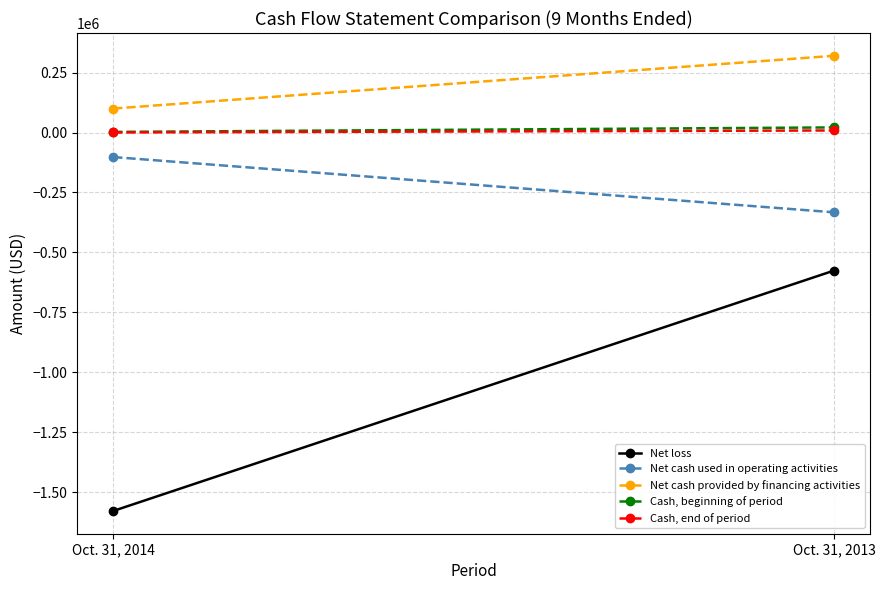

What is the greatest value displayed?

320000